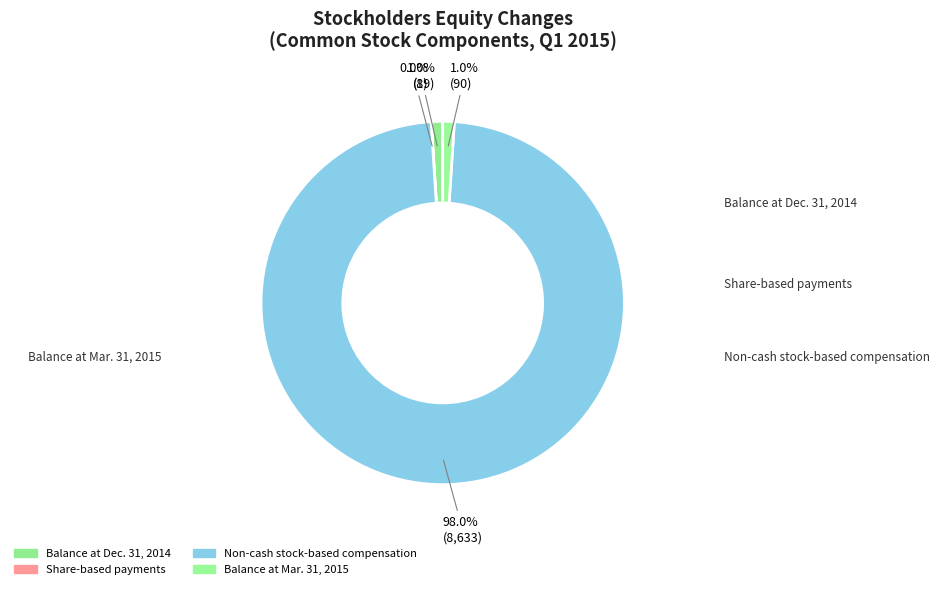

To the nearest percent, what percentage of the pie is Balance at Dec. 31, 2014?

1%